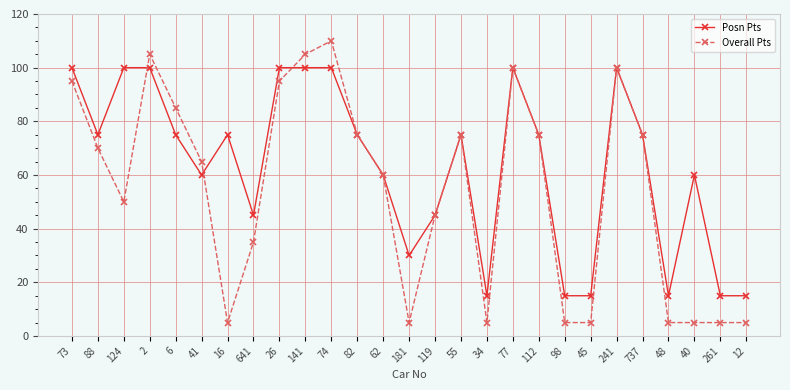

List the series in order of their peak value, highest first.

Overall Pts, Posn Pts